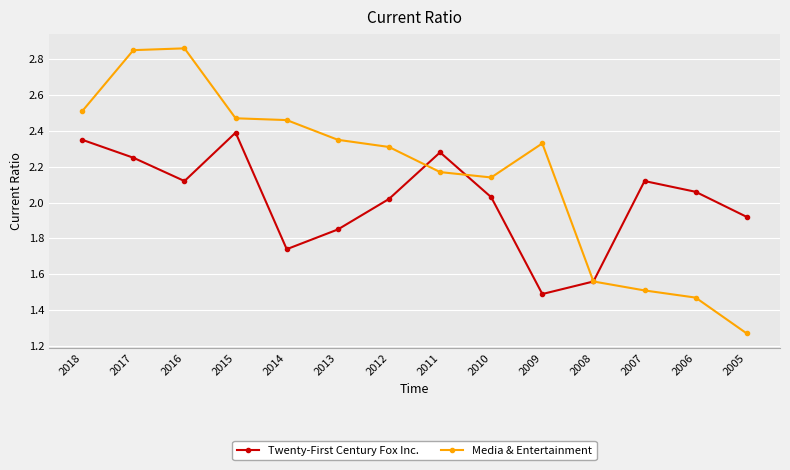

Which series has the largest total across all categories?

Media & Entertainment